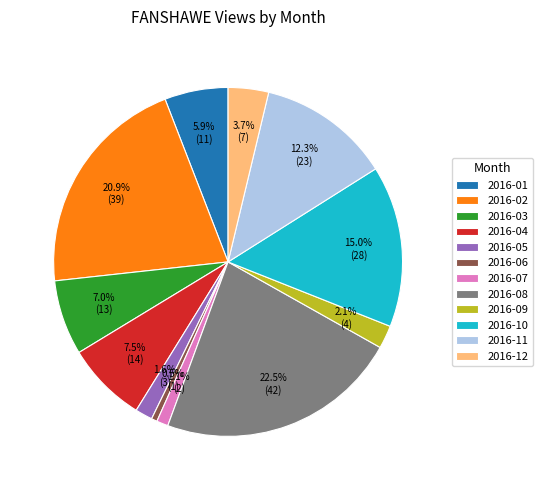

Is the sum of 2016-04 and 2016-05 greater than half?

No